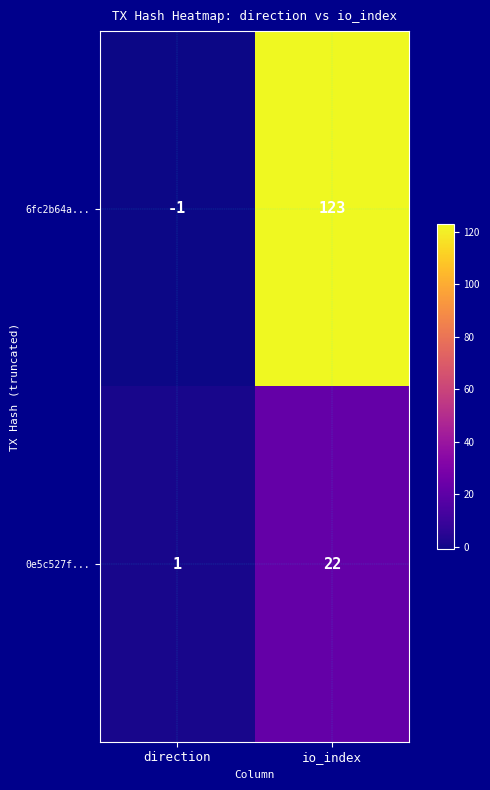

Reading right to left, transcribe all the data shown in this chart.

6fc2b64a...: 123	-1
0e5c527f...: 22	1